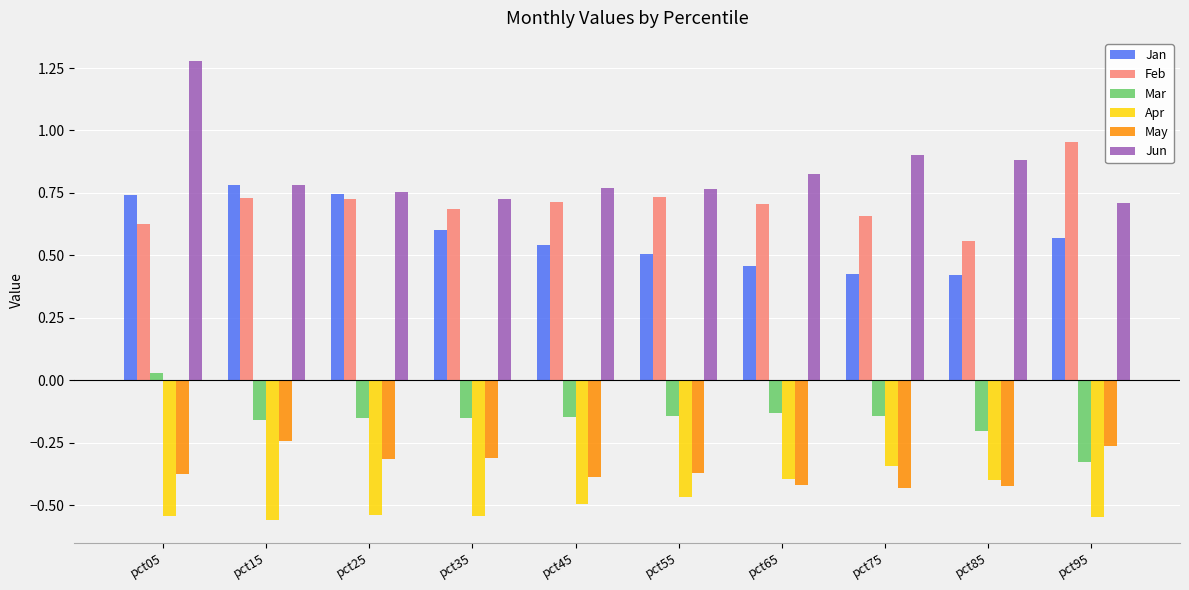

How many bars are there in total?

60